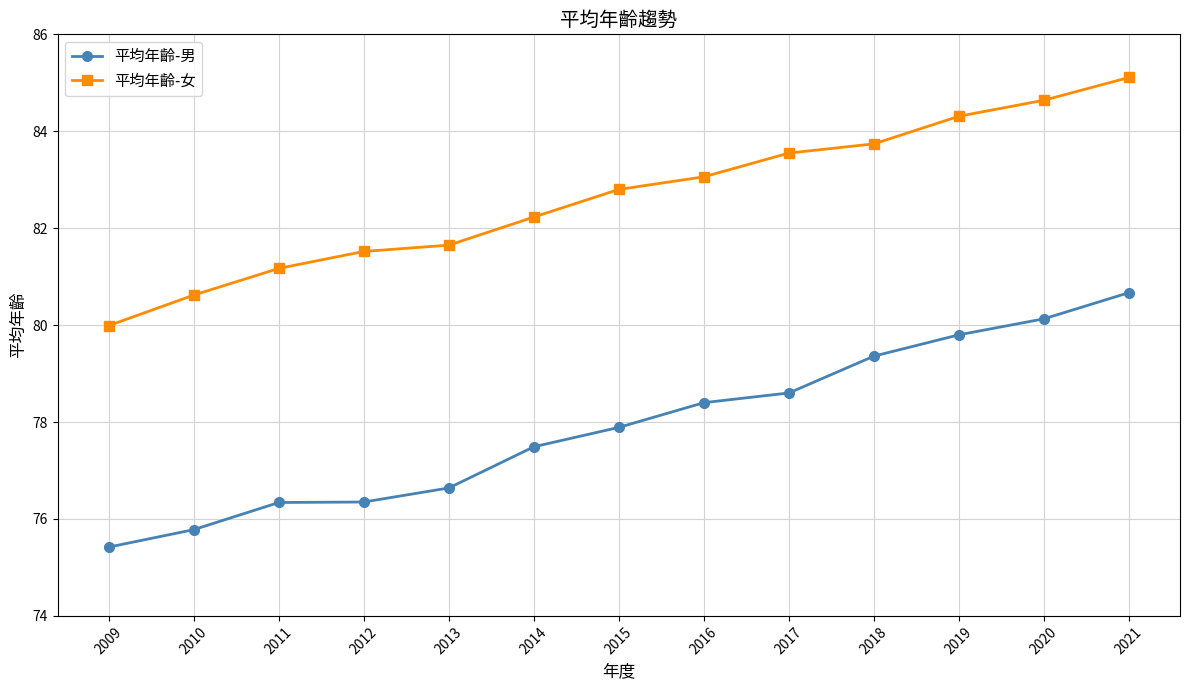

True or false: 平均年齡-女 and 平均年齡-男 cross at least once.

False